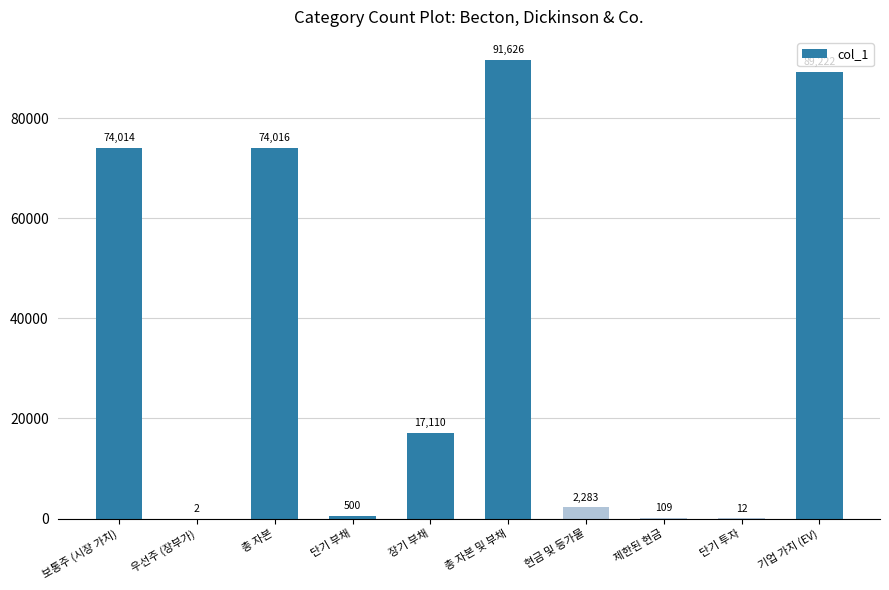

What is the maximum value shown in the chart?

91626